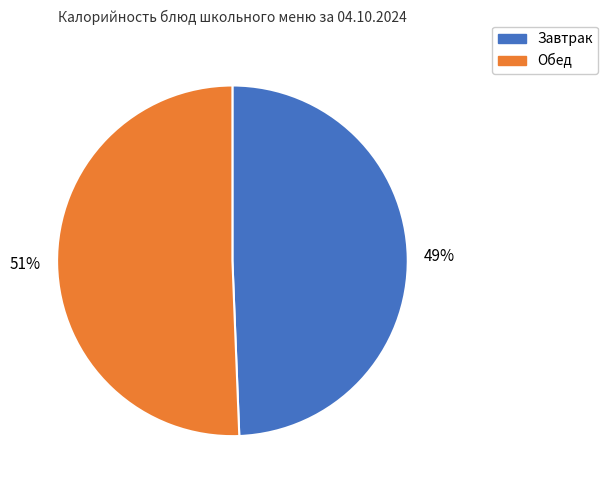

Is there a majority slice in this chart?

Yes